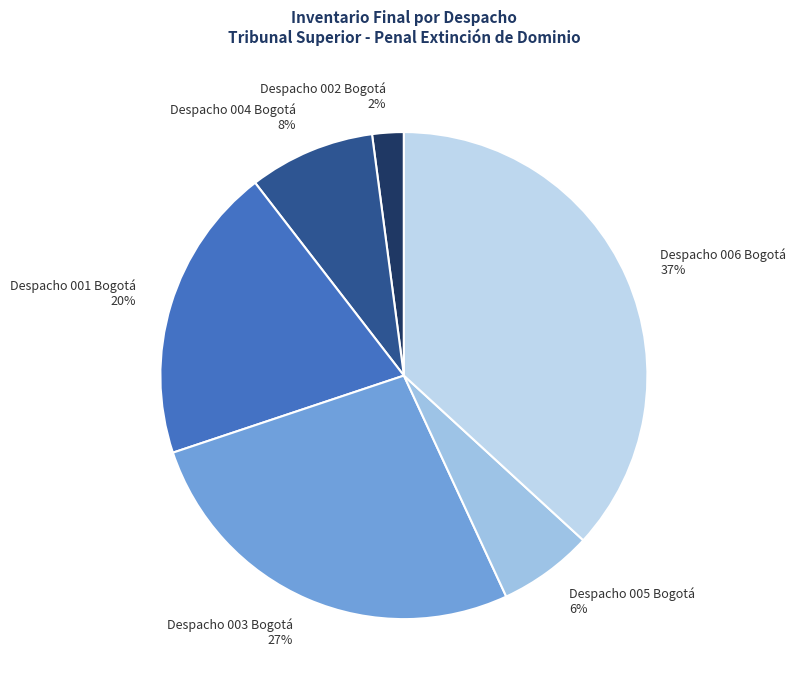

The Despacho 006 Bogotá slice represents 37% of the pie. True or false?

True